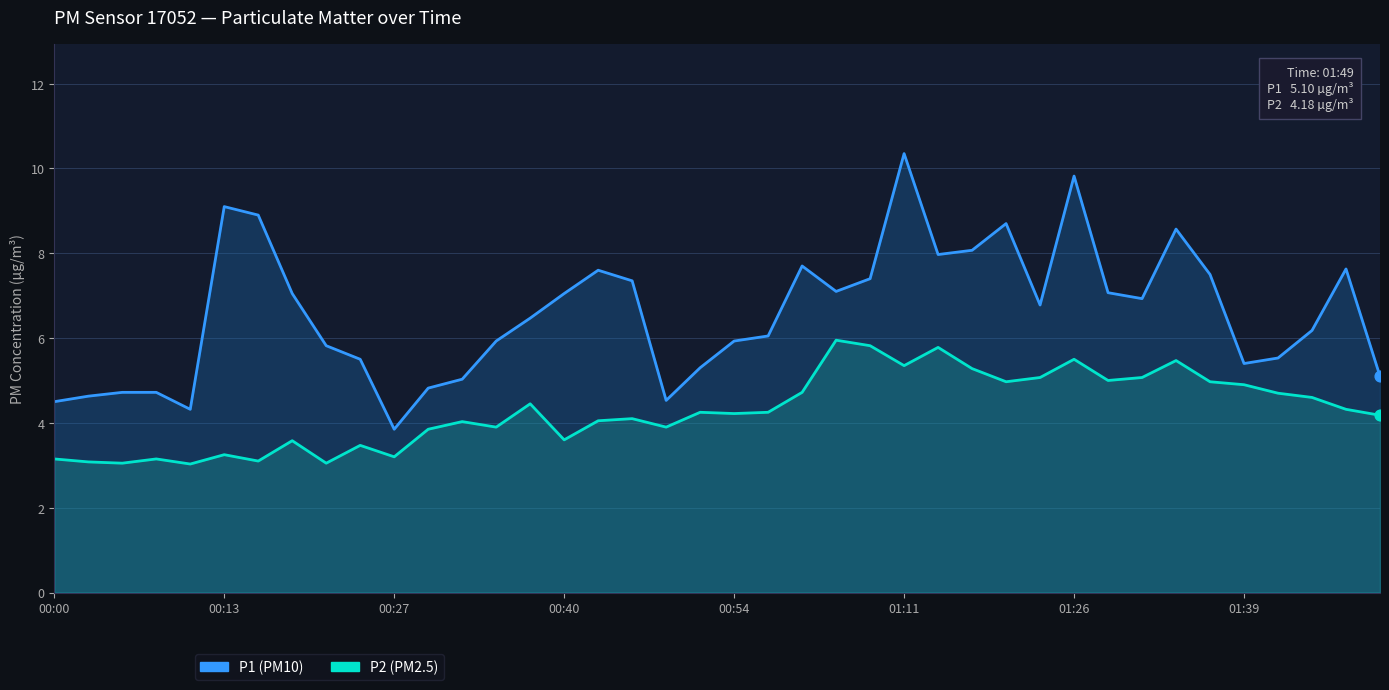

Which series has the largest Y range (max minus min)?

P1